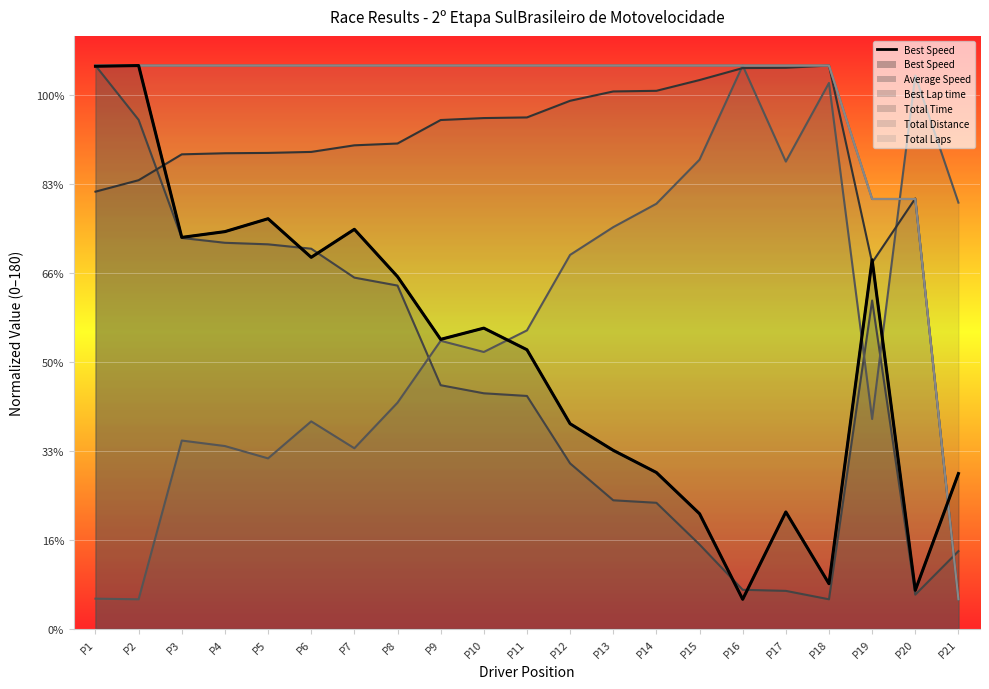

What is the ratio of the value at P18 to the value at P19?

0.1